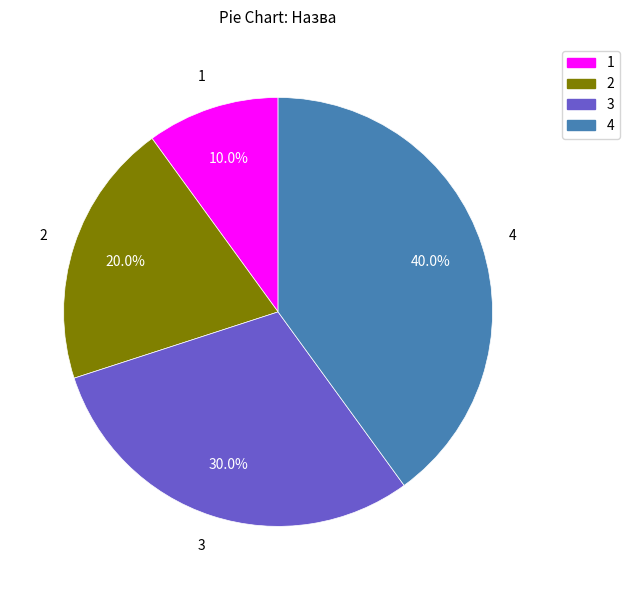

How many slices are in this pie chart?

4